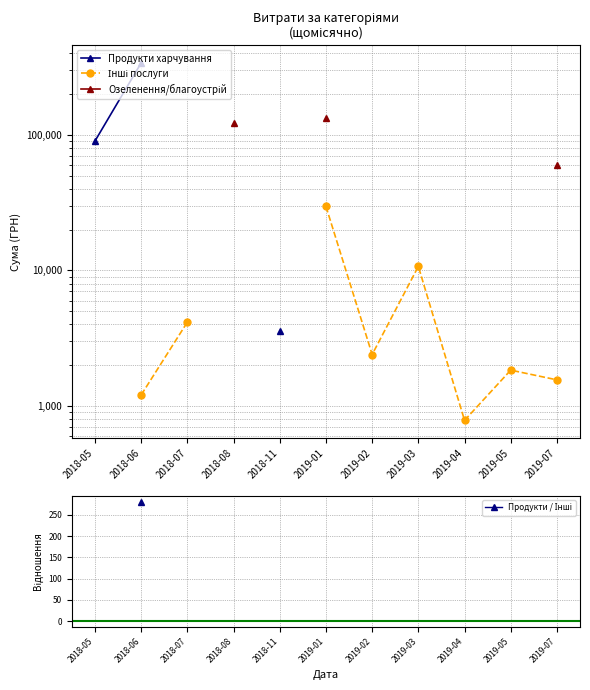

Does the chart have visible grid lines?

Yes